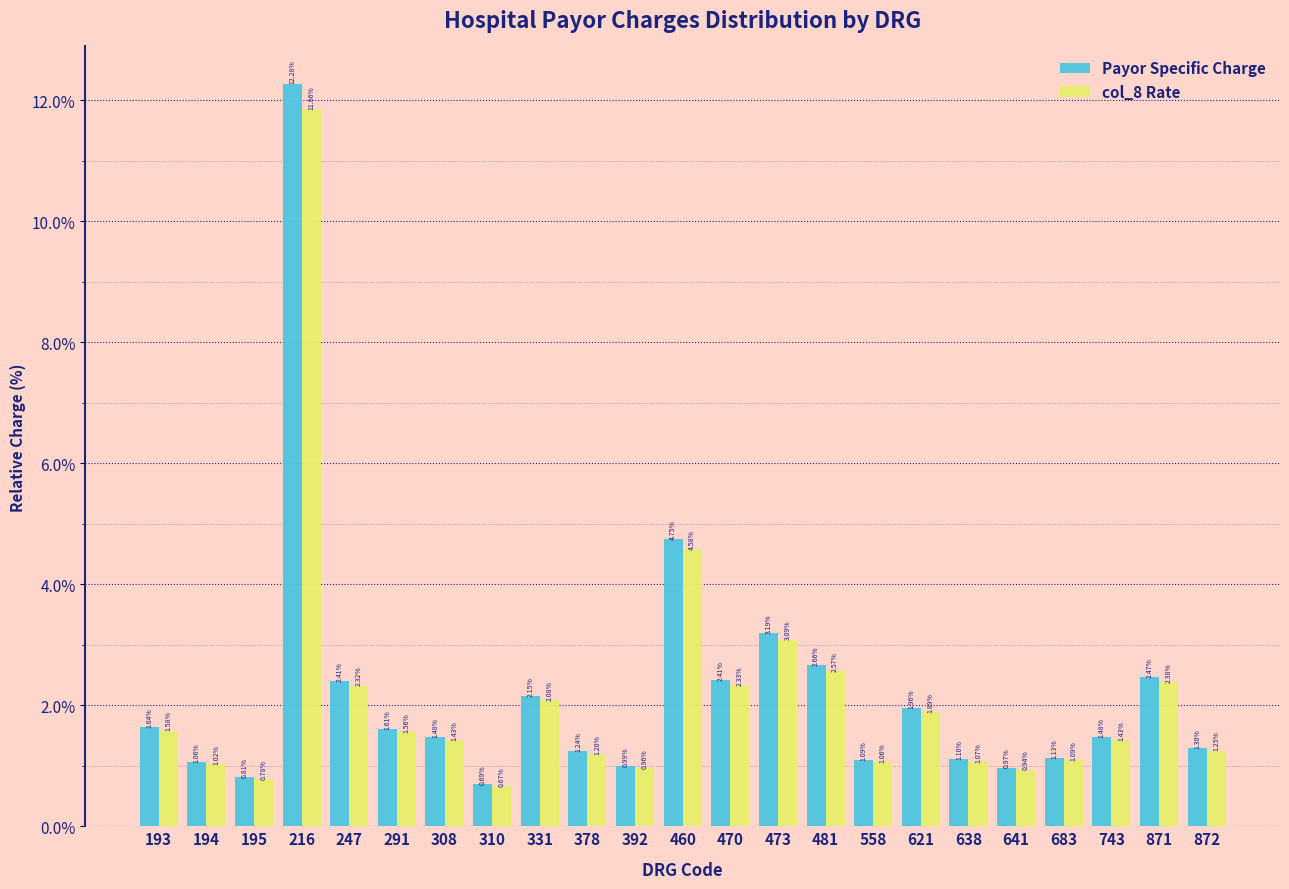

What is the total value across all series at 460?

9.3